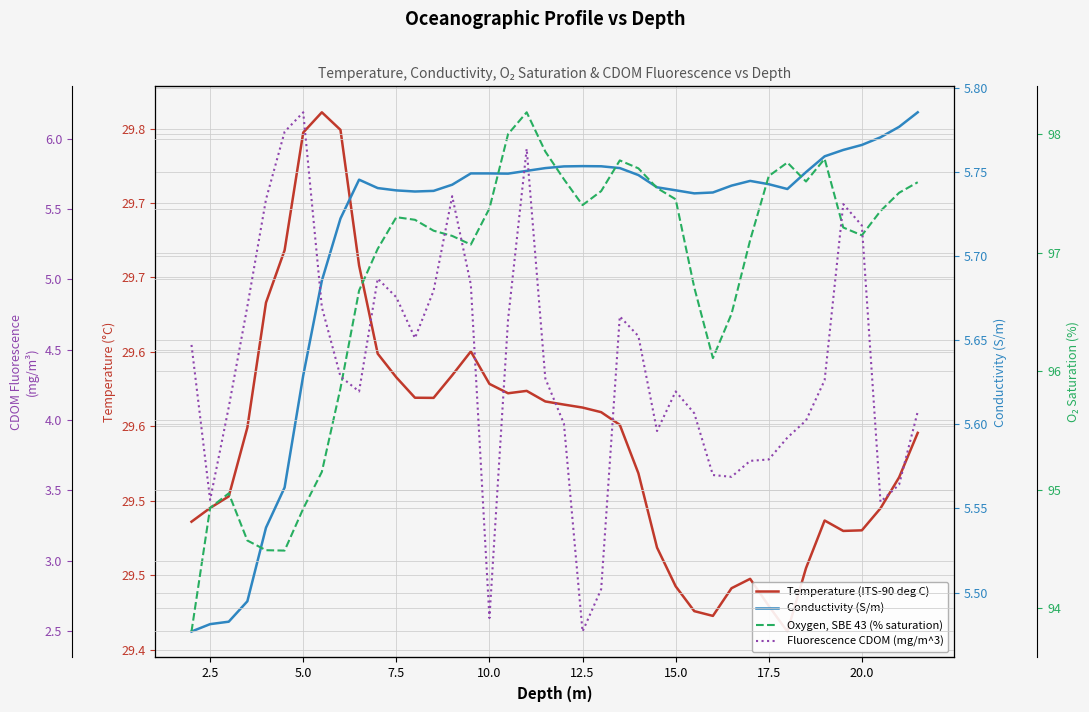

Count the number of categories in the chart.

40